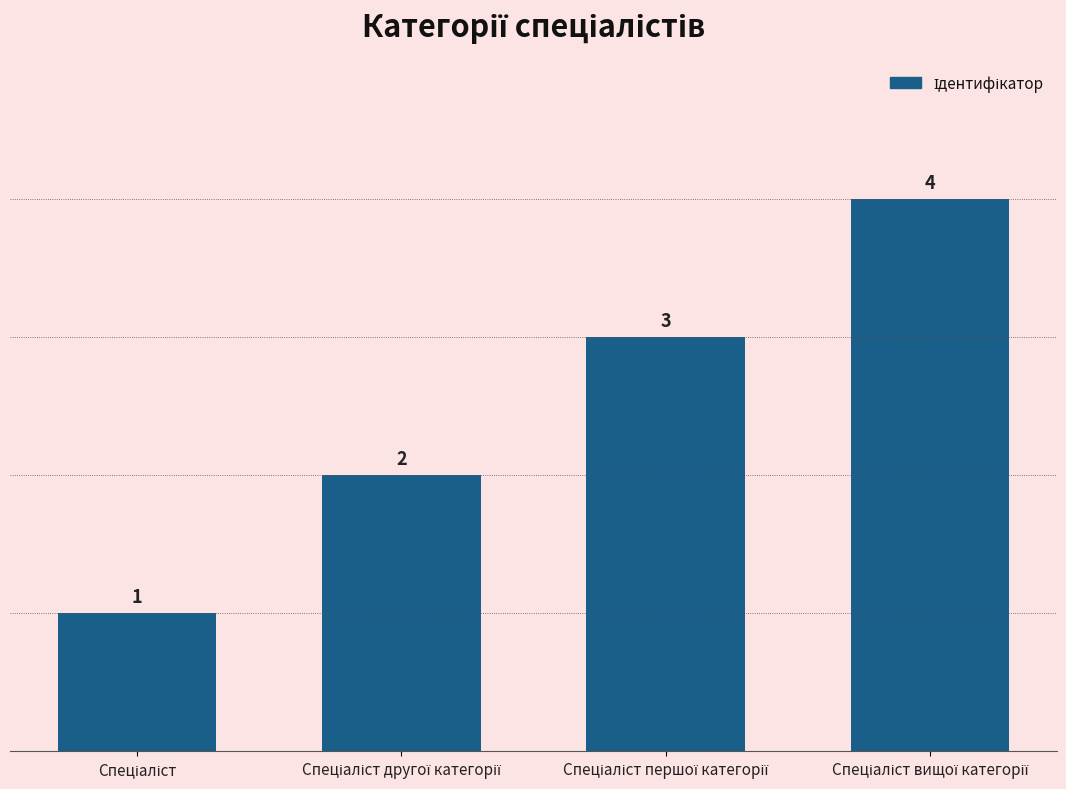

What is the value of the 2nd bar from the left?

2